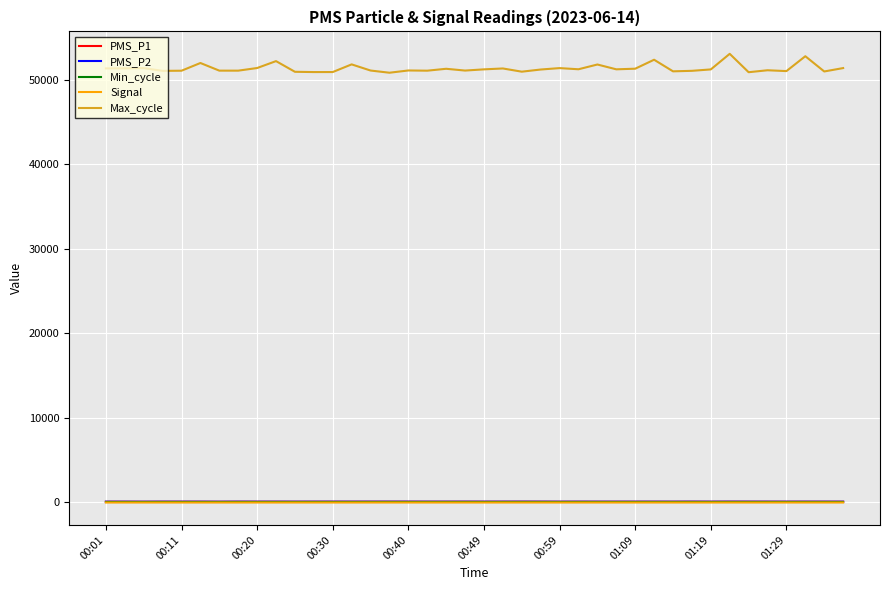

Which series has the widest spread of values?

Max_cycle